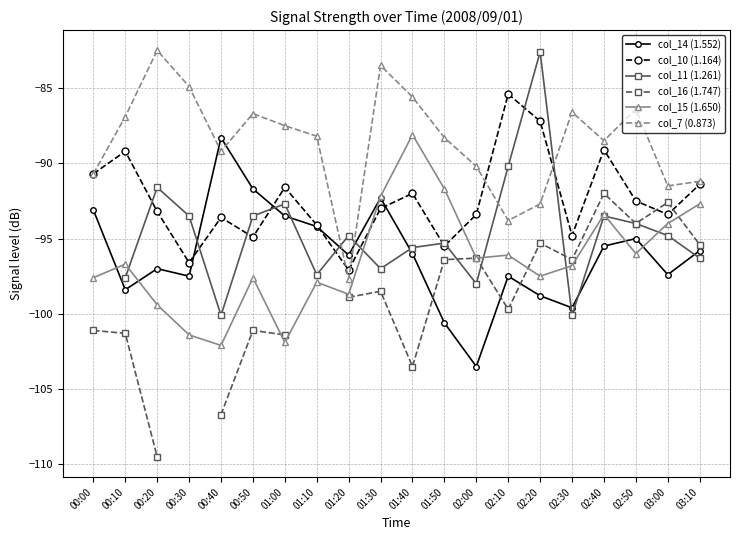

Does the chart have visible grid lines?

Yes